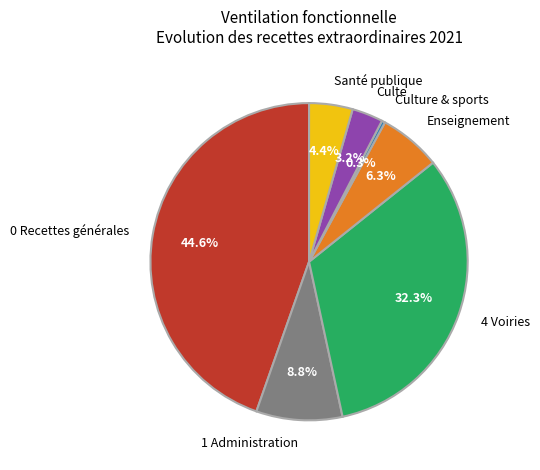

How many segments does this pie chart have?

7